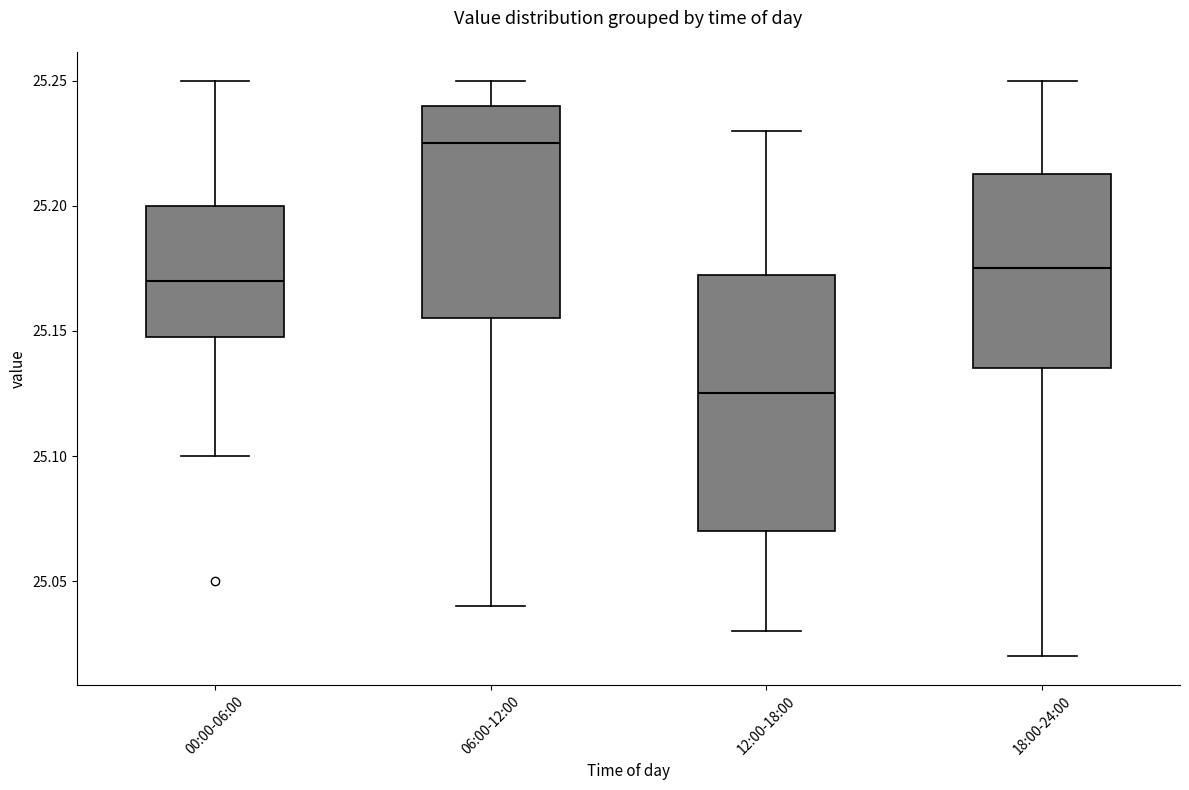

Where is the lower edge of the box for 00:00-06:00 on the y-axis? The values are not printed on the chart, so give them approximately, as read against the axis.

25.150